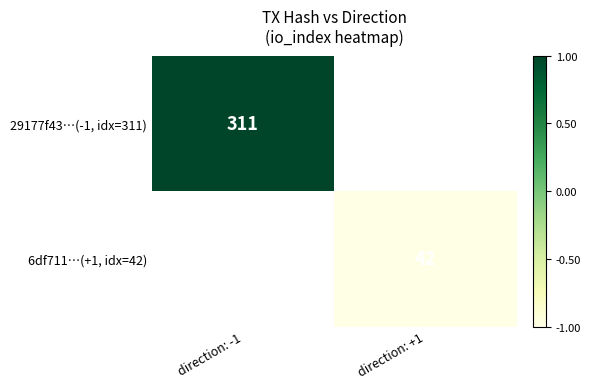

Count the number of categories in the chart.

2